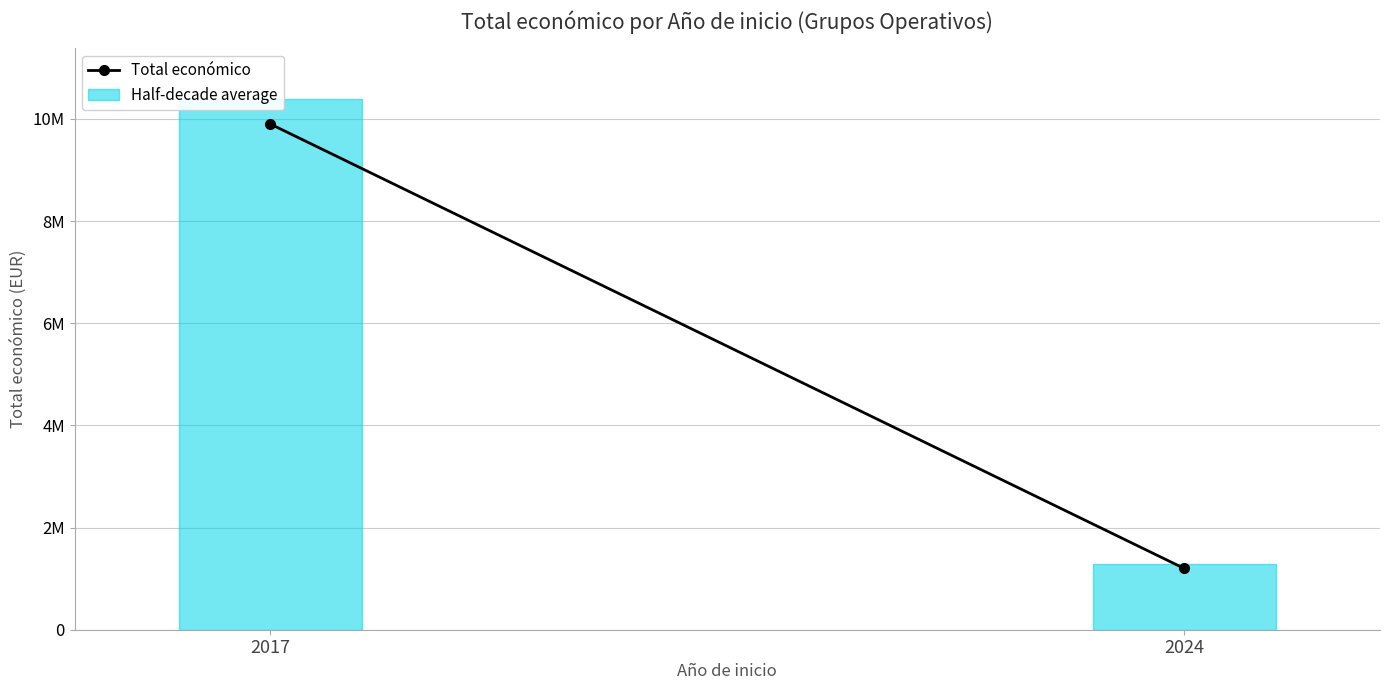

What is the greatest value displayed?

9900193